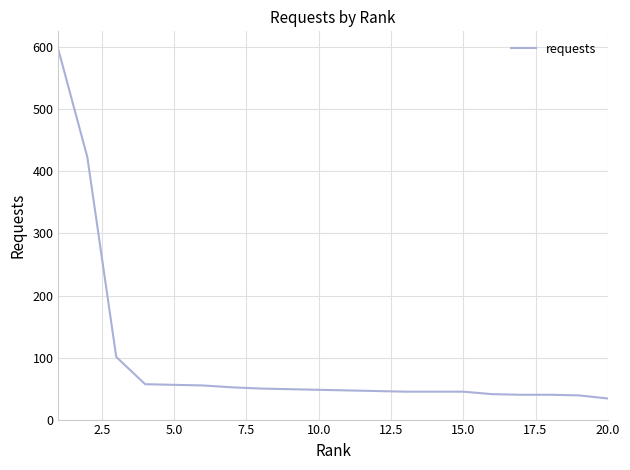

What is the maximum value shown in the chart?

596